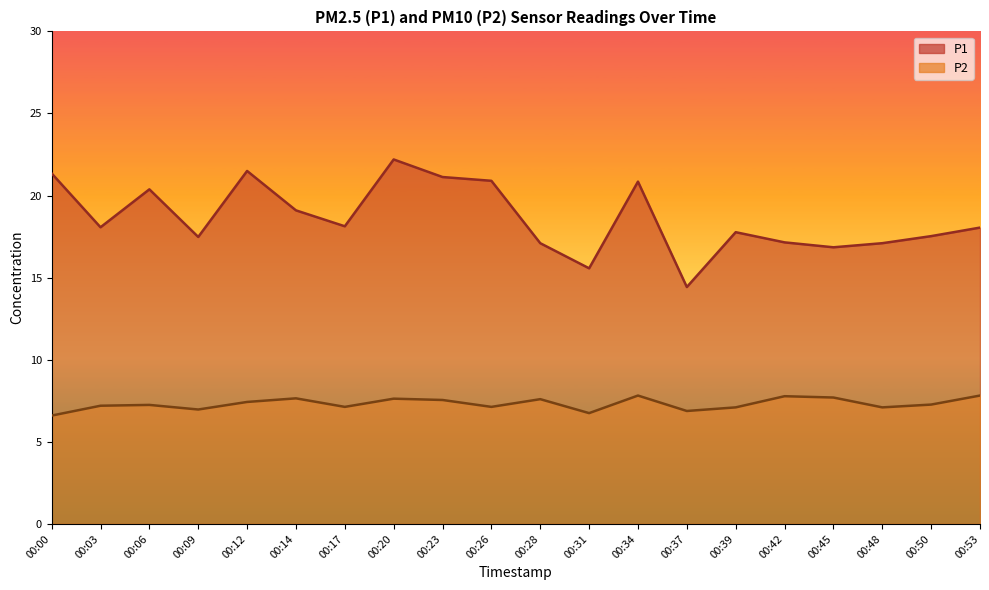

How many data points does each series have?

20